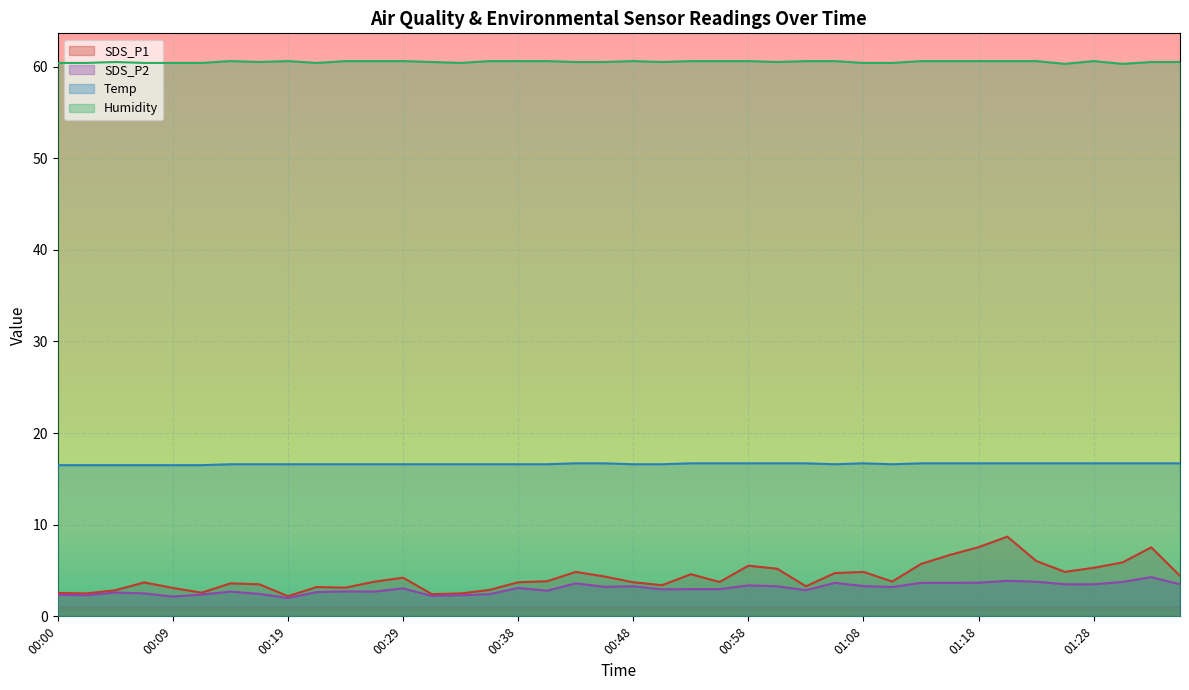

True or false: SDS_P1 and Temp cross at least once.

False